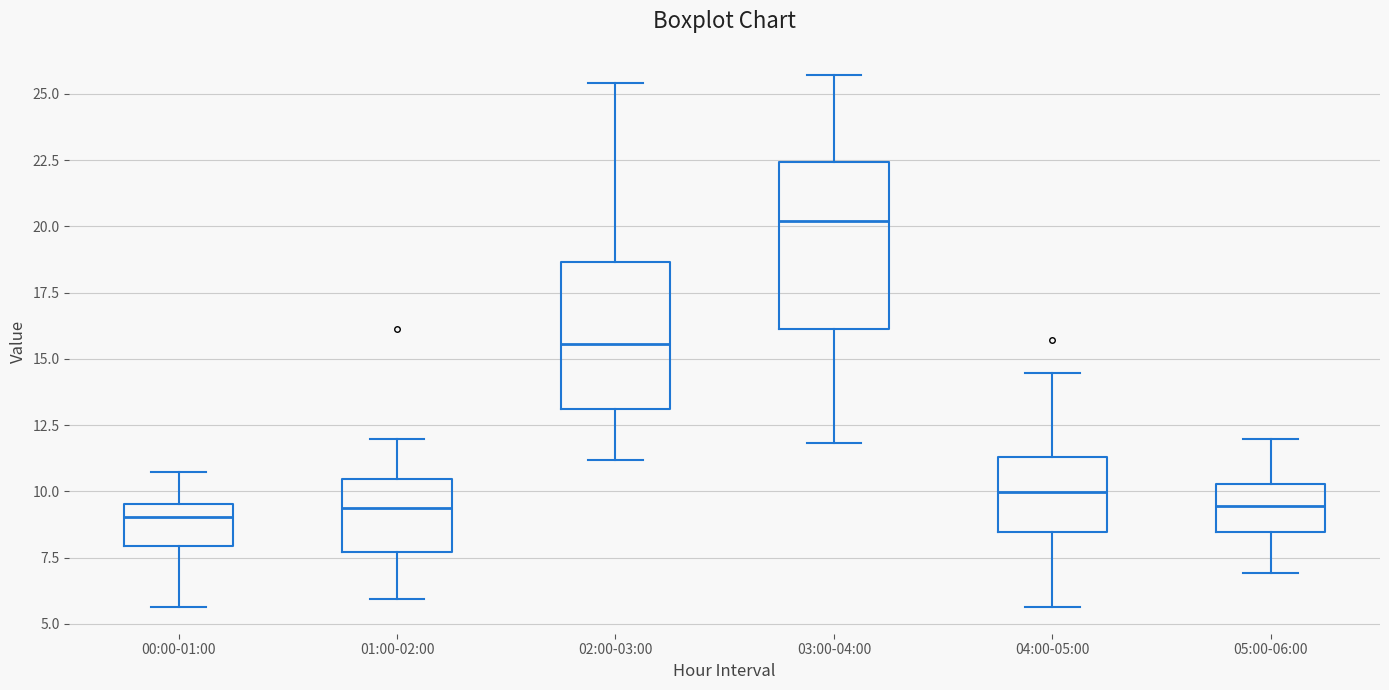

Reading left to right, transcribe this box plot: for each box, give where its median line is, the range the box spans, and where its two whiskers end, as read against the y-axis. The values are not printed on the chart, so give them approximately, as read against the axis.

00:00-01:00: median 9.0, box 8.0 to 9.5, whiskers 5.5 to 10.5
01:00-02:00: median 9.5, box 7.5 to 10.5, whiskers 6.0 to 12.0
02:00-03:00: median 15.5, box 13.0 to 18.5, whiskers 11.0 to 25.5
03:00-04:00: median 20.0, box 16.0 to 22.5, whiskers 12.0 to 25.5
04:00-05:00: median 10.0, box 8.5 to 11.5, whiskers 5.5 to 14.5
05:00-06:00: median 9.5, box 8.5 to 10.5, whiskers 7.0 to 12.0